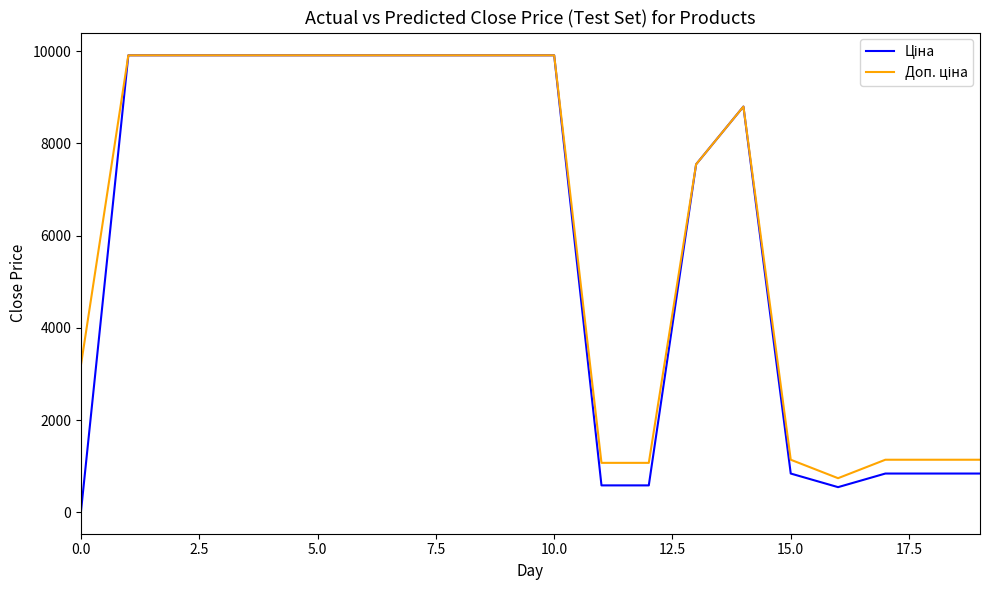

What is the greatest value displayed?

9908.5